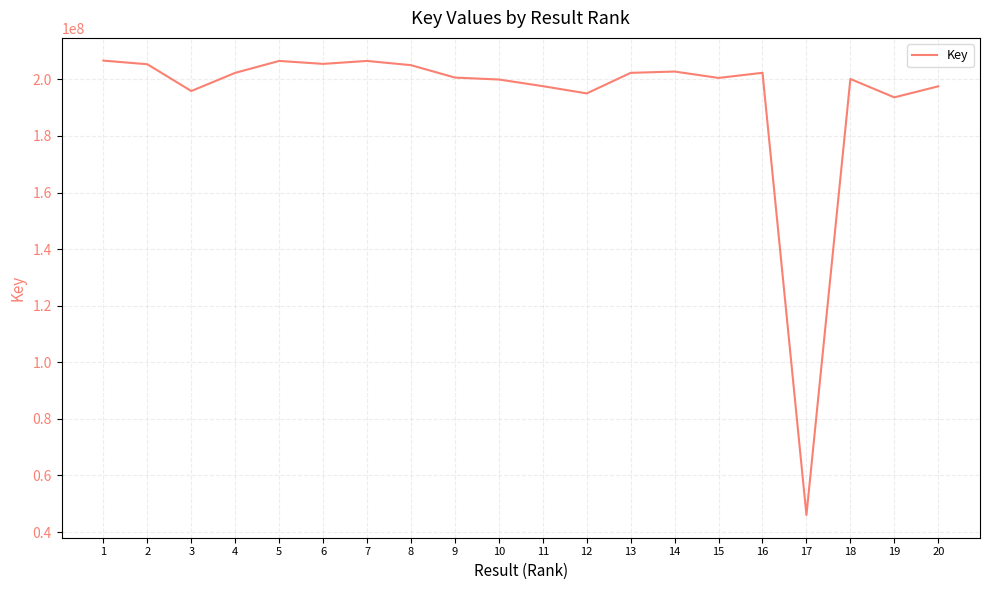

What is the difference between the maximum and minimum values?

160579772